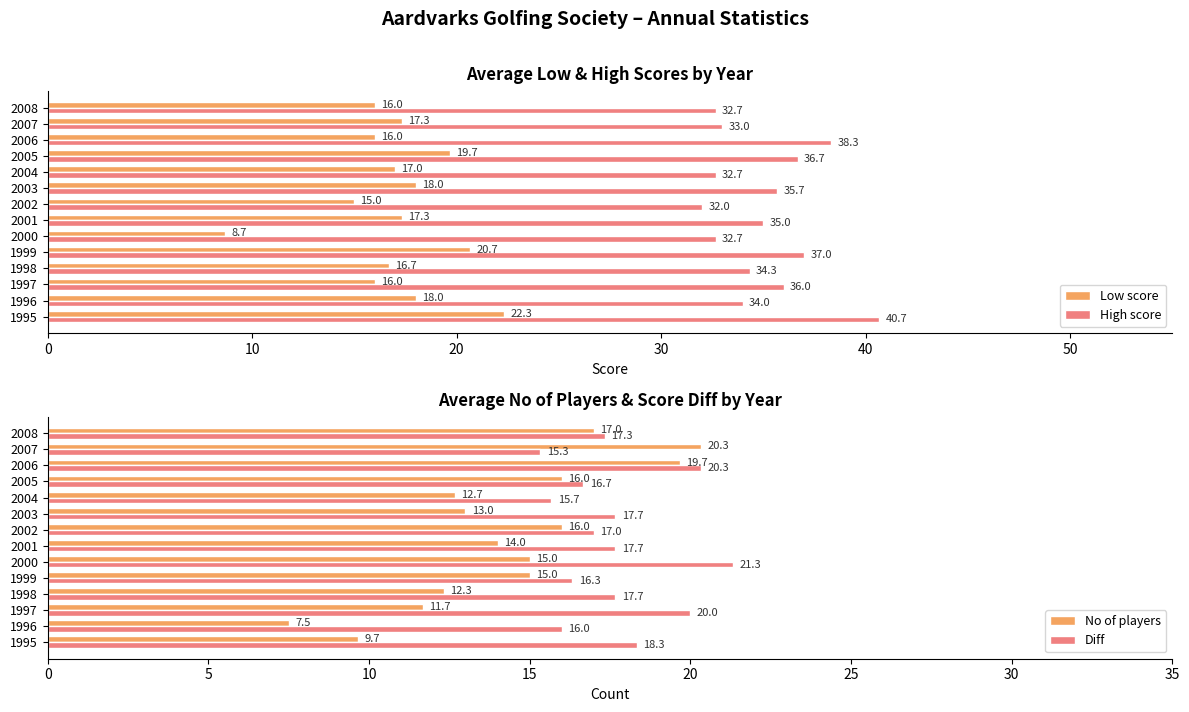

The High score series shows 33.0 at 2007. True or false?

True